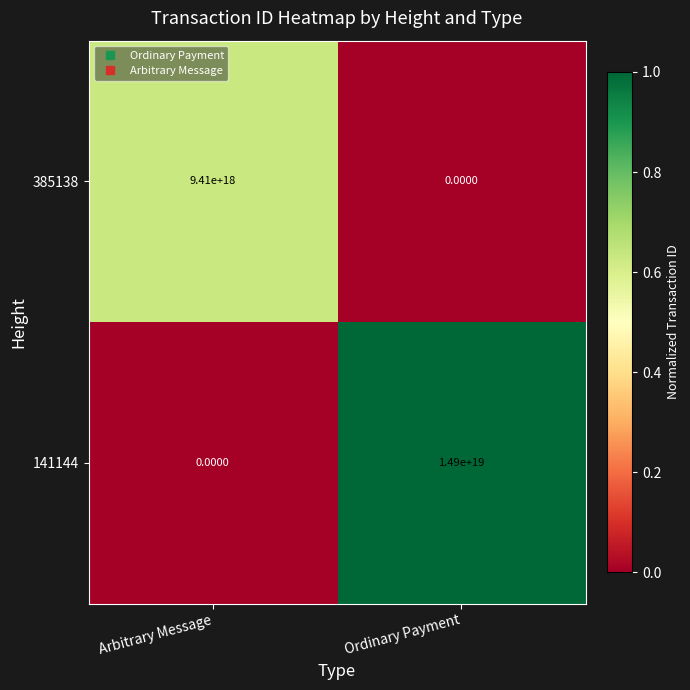

Which series has the largest total across all categories?

141144